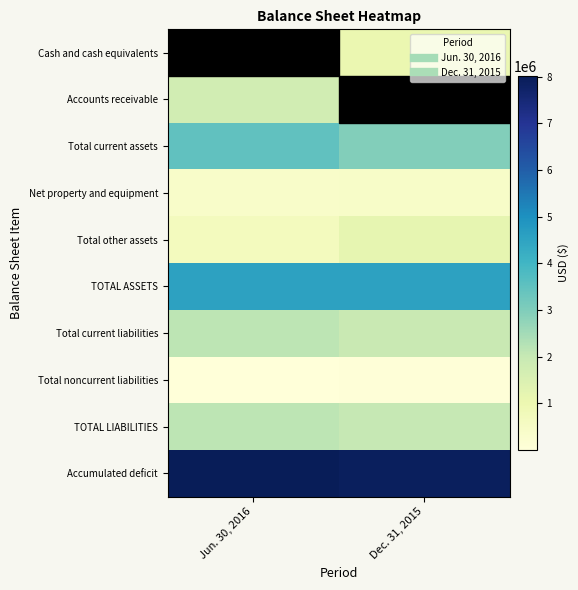

Reading left to right, what are all the values shown in this chart?

Cash and cash equivalents: Jun. 30, 2016=1648621	Dec. 31, 2015=1038426
Accounts receivable: Jun. 30, 2016=1740963	Dec. 31, 2015=1766030
Total current assets: Jun. 30, 2016=3494646	Dec. 31, 2015=2958463
Net property and equipment: Jun. 30, 2016=399527	Dec. 31, 2015=411929
Total other assets: Jun. 30, 2016=676567	Dec. 31, 2015=1180275
TOTAL ASSETS: Jun. 30, 2016=4570740	Dec. 31, 2015=4550667
Total current liabilities: Jun. 30, 2016=2136167	Dec. 31, 2015=1954454
Total noncurrent liabilities: Jun. 30, 2016=2907	Dec. 31, 2015=52907
TOTAL LIABILITIES: Jun. 30, 2016=2139074	Dec. 31, 2015=2007361
Accumulated deficit: Jun. 30, 2016=8016090	Dec. 31, 2015=7904450